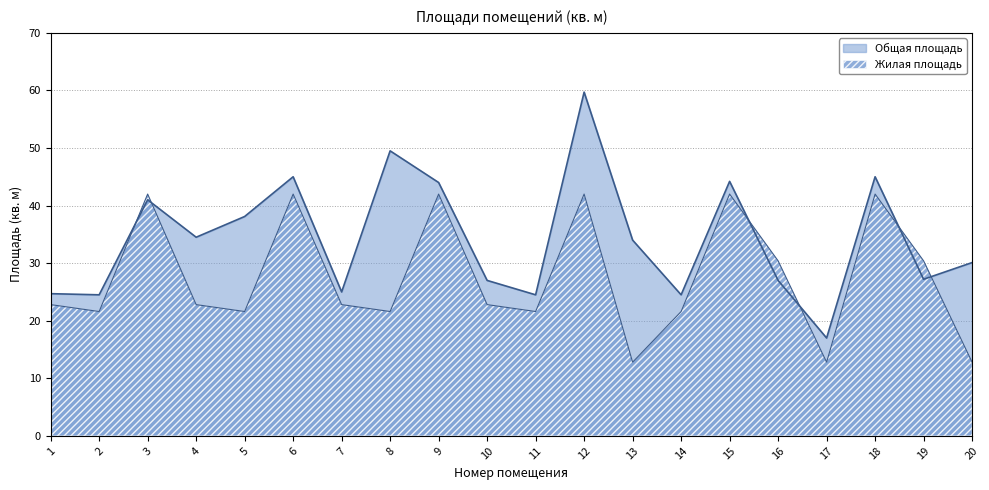

What is the spread (max minus min) of values at 14?

2.9